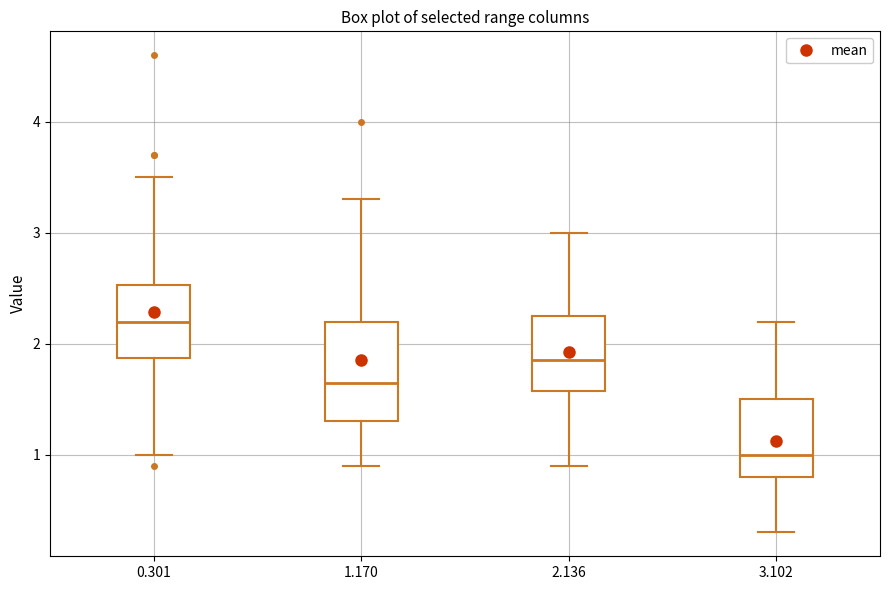

Which box is the tallest, from its lower edge to its upper edge?

1.170